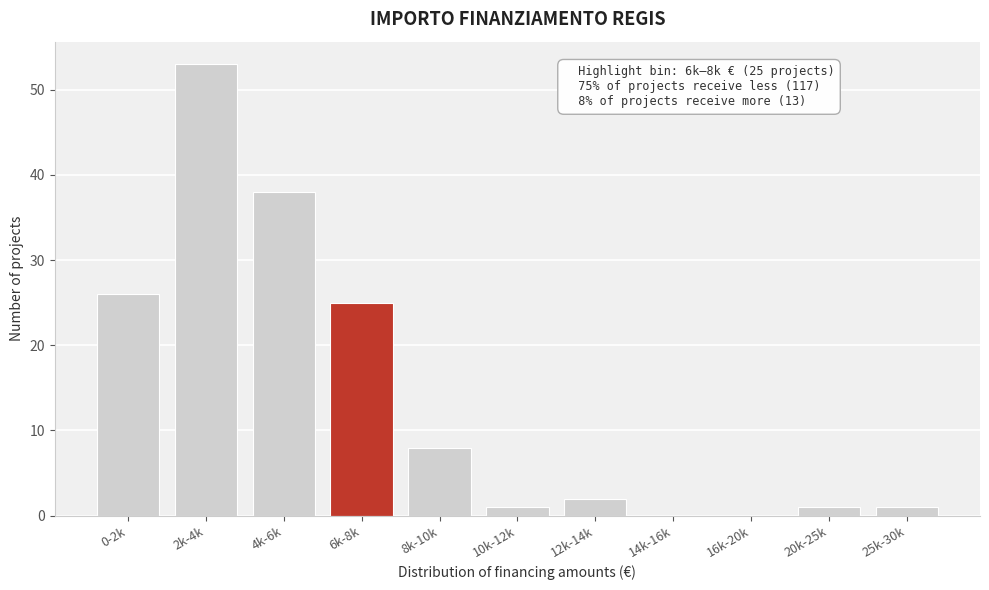

Reading left to right, what are all the values shown in this chart?

0-2k=26	2k-4k=53	4k-6k=38	6k-8k=25	8k-10k=8	10k-12k=1	12k-14k=2	14k-16k=0	16k-20k=0	20k-25k=1	25k-30k=1